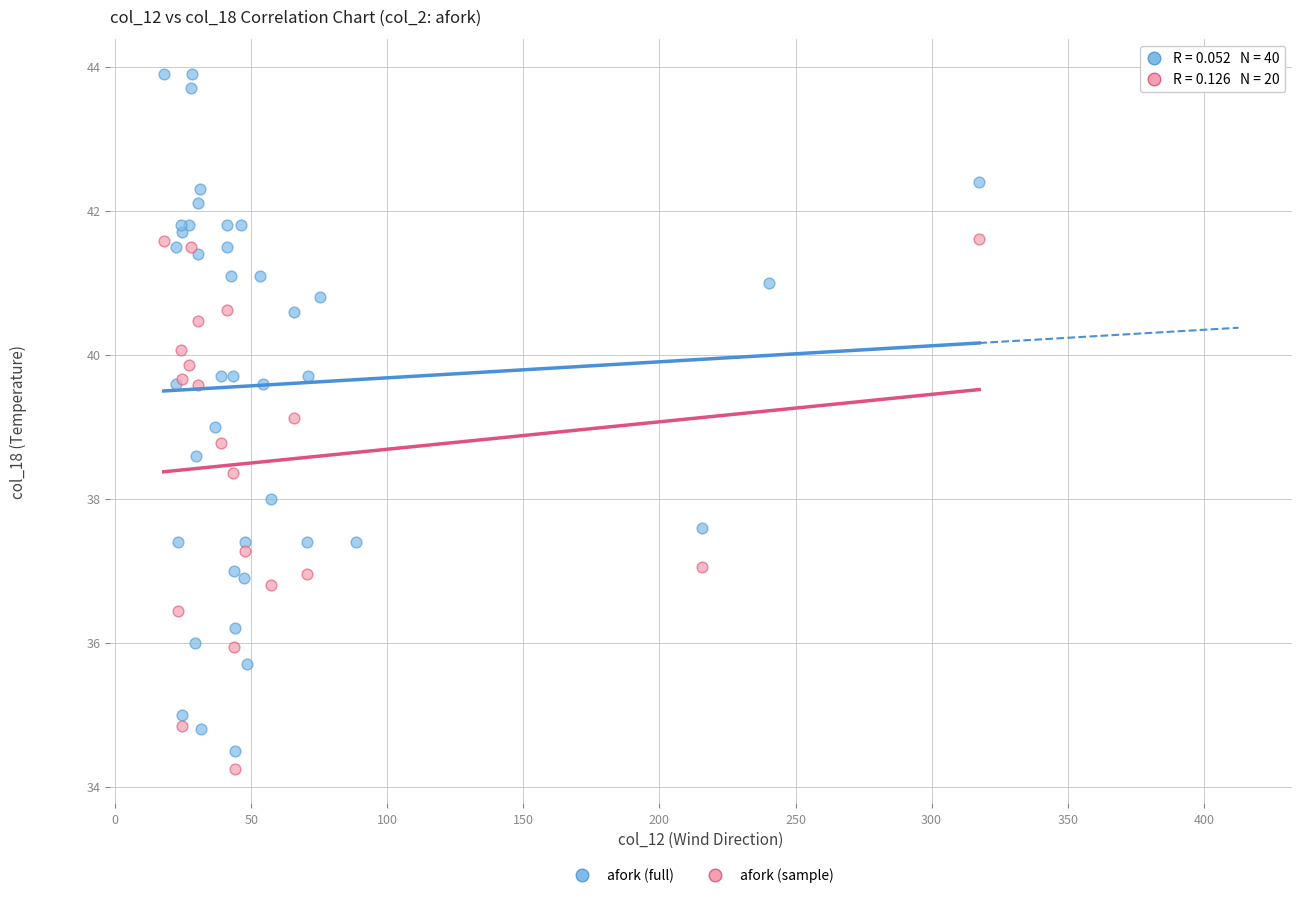

Which series has the widest spread of Y values?

afork (full)